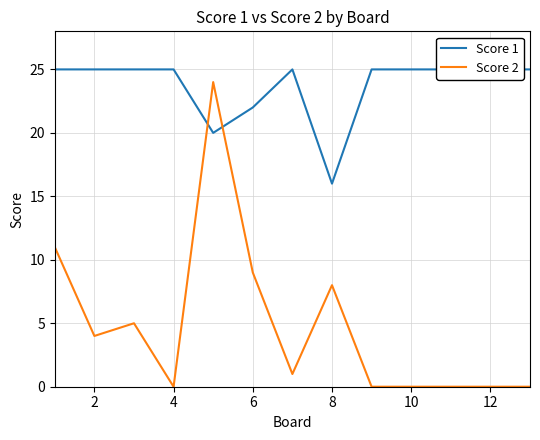

Is it true that Score 2 equals 8 at 8?

True